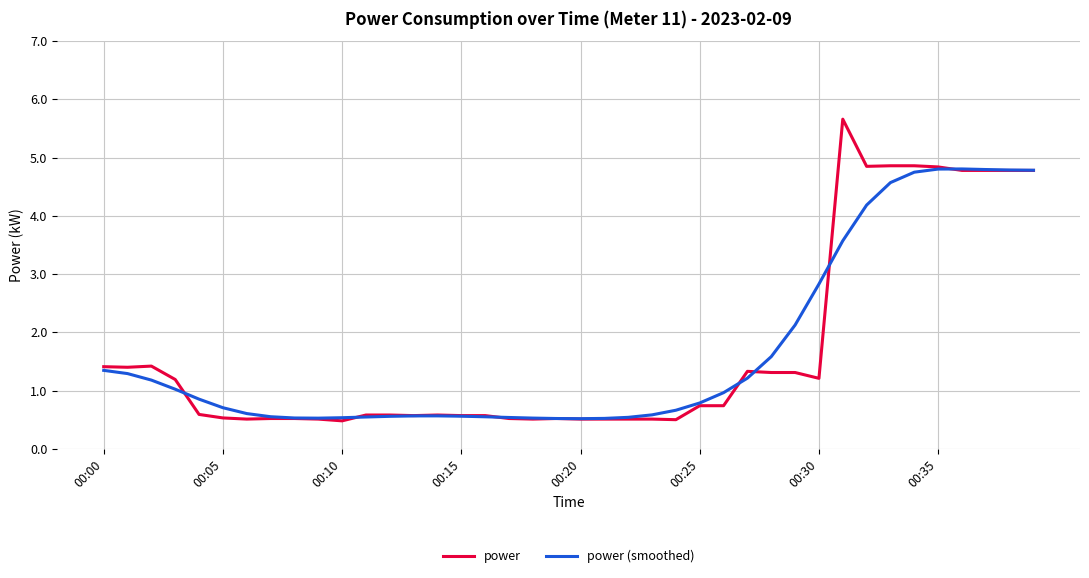

Rank the series by their maximum value, from highest to lowest.

power, power (smoothed)